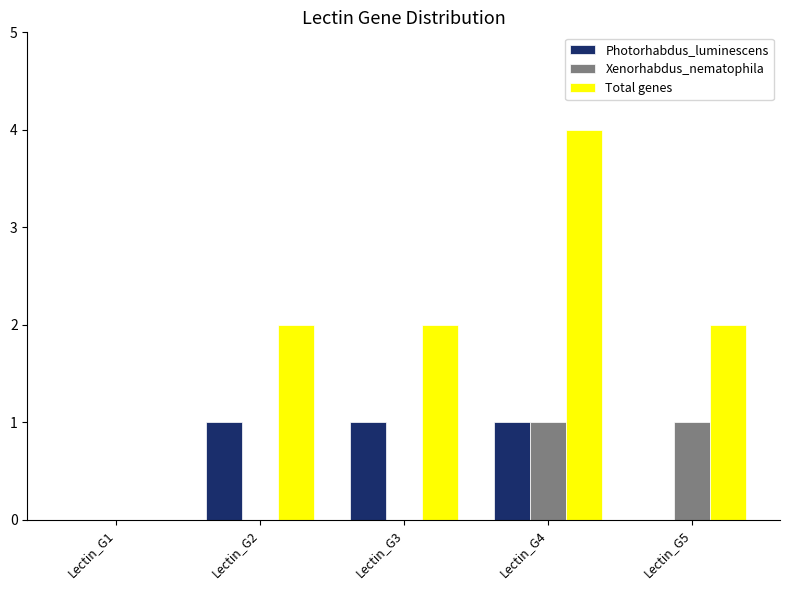

At which category is the sum across all series the highest?

Lectin_G4